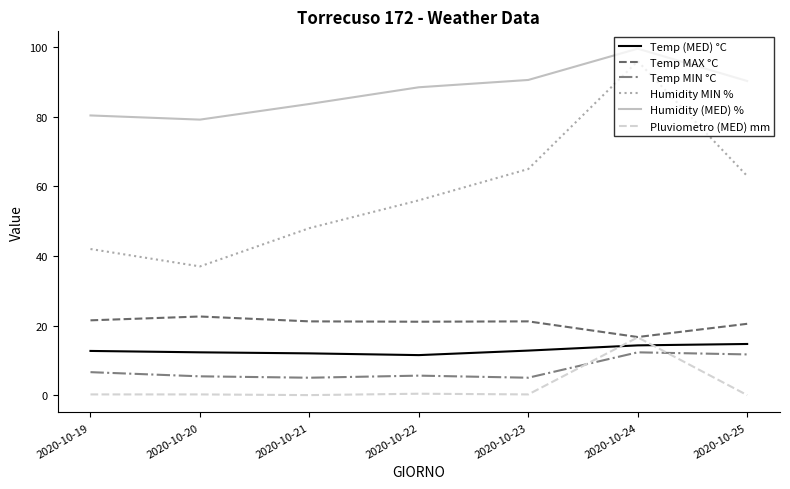

Rank the series at 2020-10-22 from lowest to highest value.

Pluviometro (MED) mm, Temp MIN °C, Temp (MED) °C, Temp MAX °C, Humidity MIN %, Humidity (MED) %